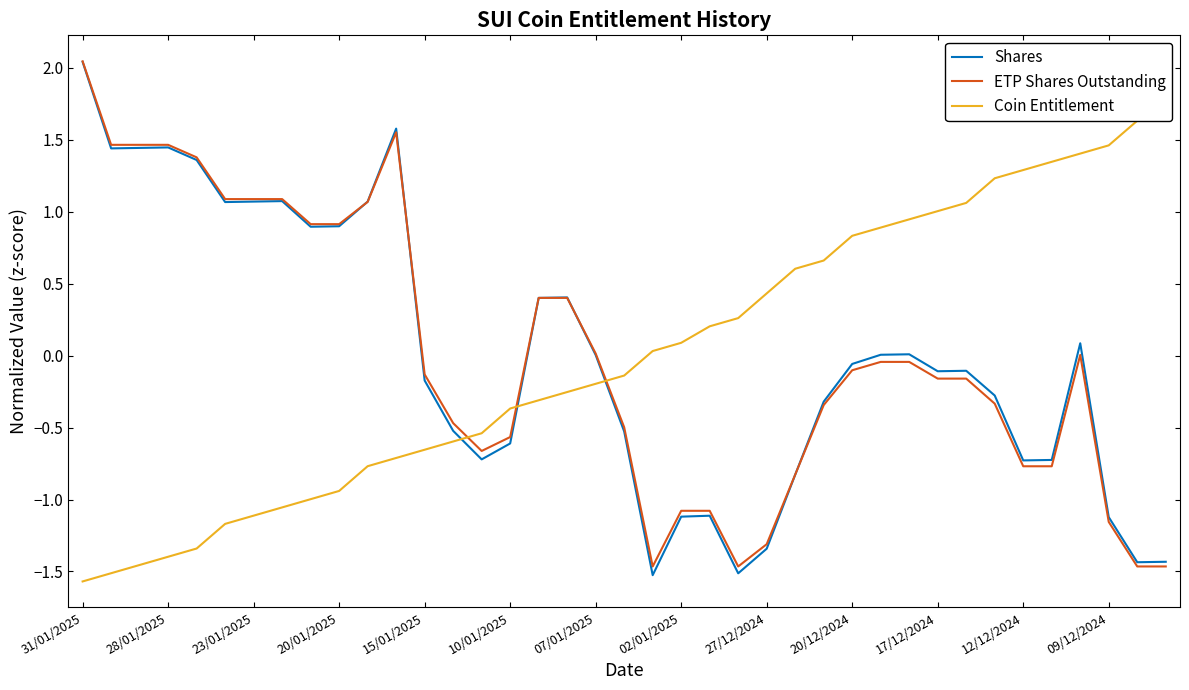

What is the value of the ETP Shares Outstanding point at the 23rd from the left?

-1.1